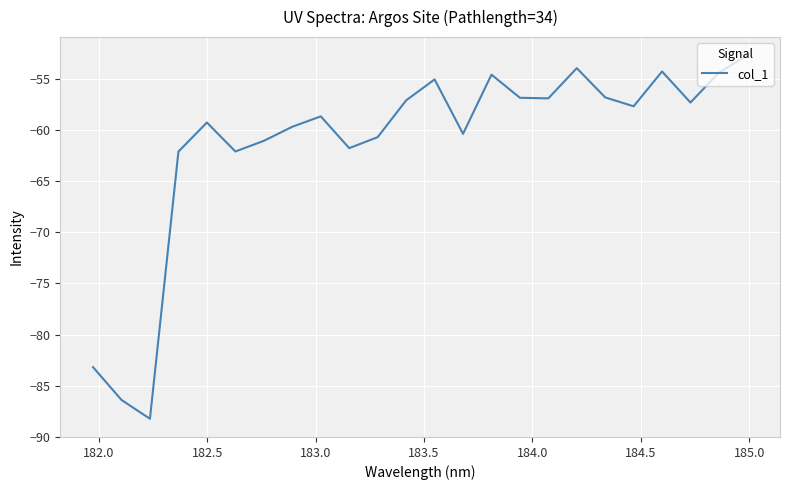

What is the maximum value shown in the chart?

-52.7